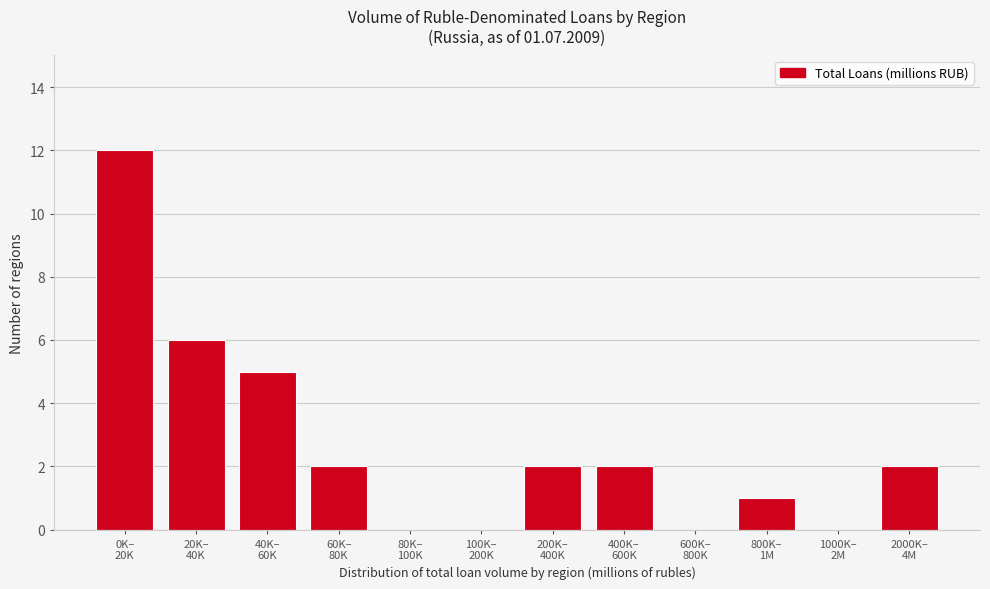

What is the maximum value shown in the chart?

12